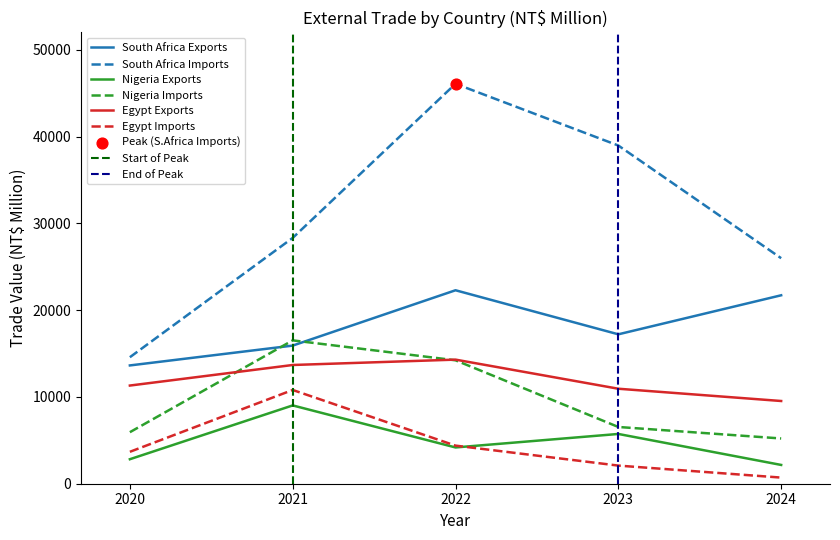

At which category is the sum across all series the highest?

2022